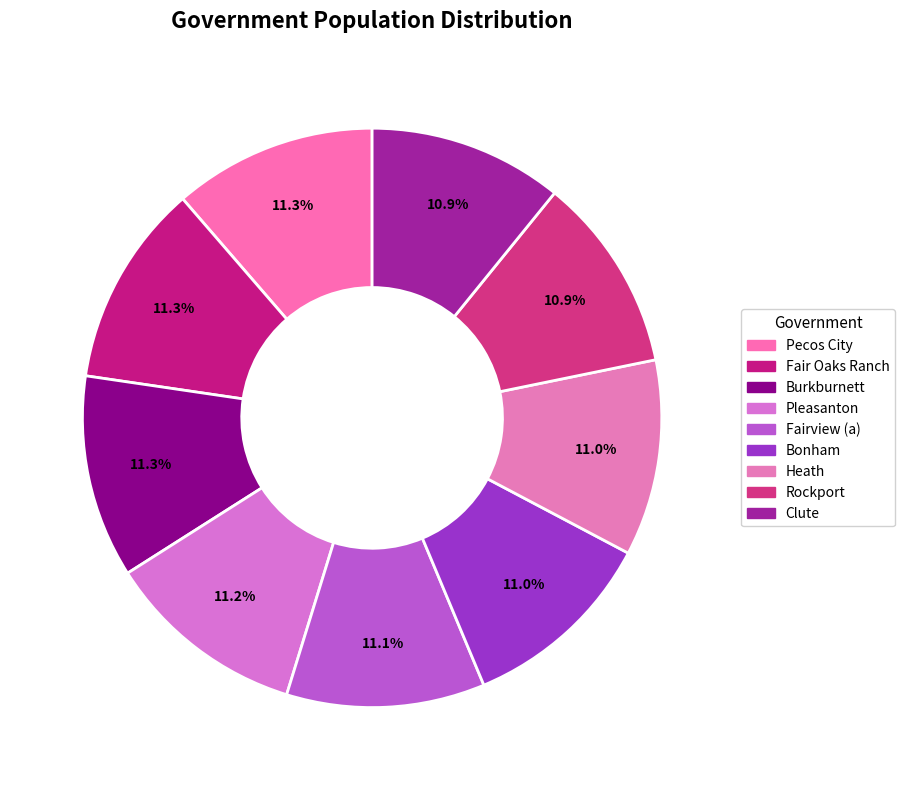

True or false: Rockport accounts for 11% of the total.

True